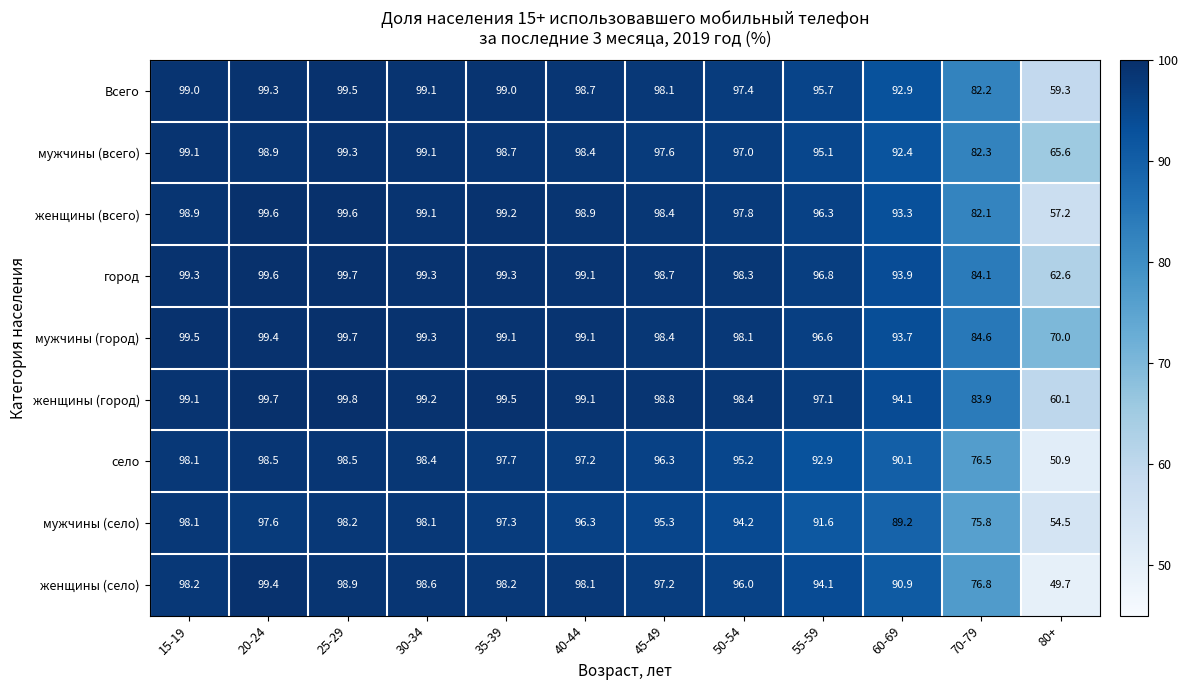

Count the number of categories in the chart.

12